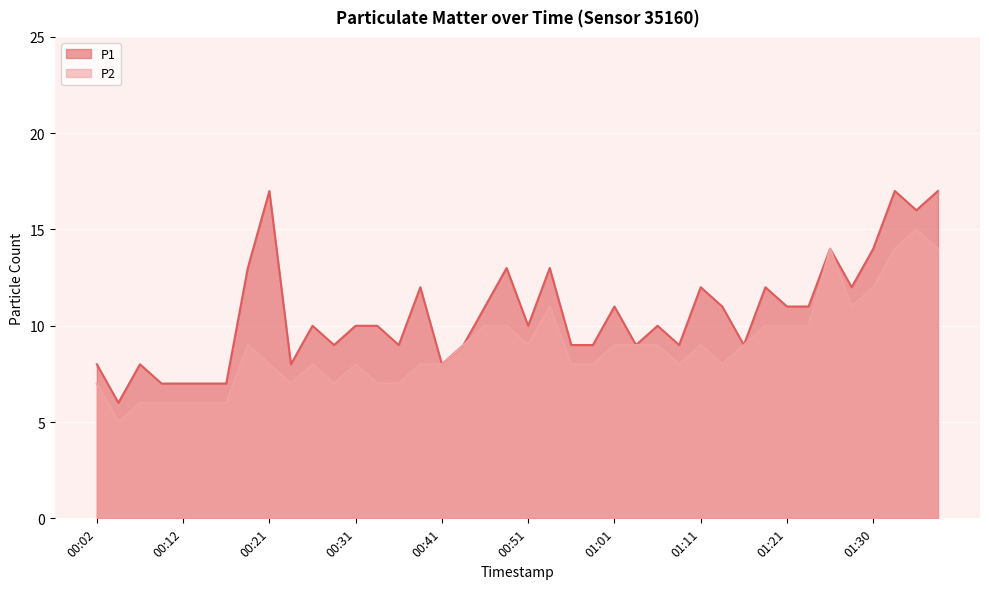

True or false: P2 and P1 cross at least once.

False